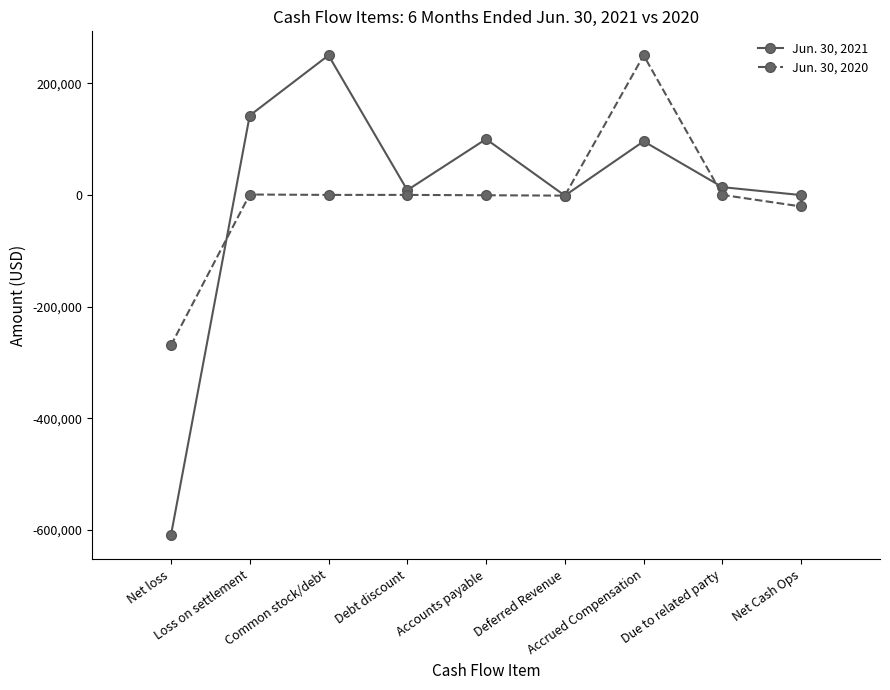

Which series ends up on top after the final intersection of Jun. 30, 2021 and Jun. 30, 2020?

Jun. 30, 2021